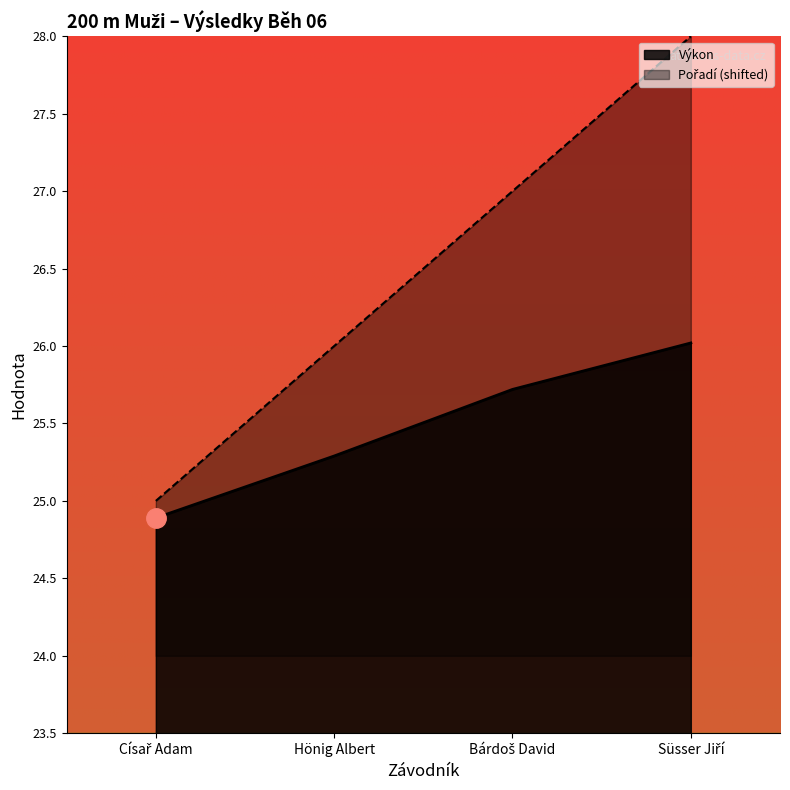

Is it true that Pořadí equals 27.0 at Bárdoš David?

True